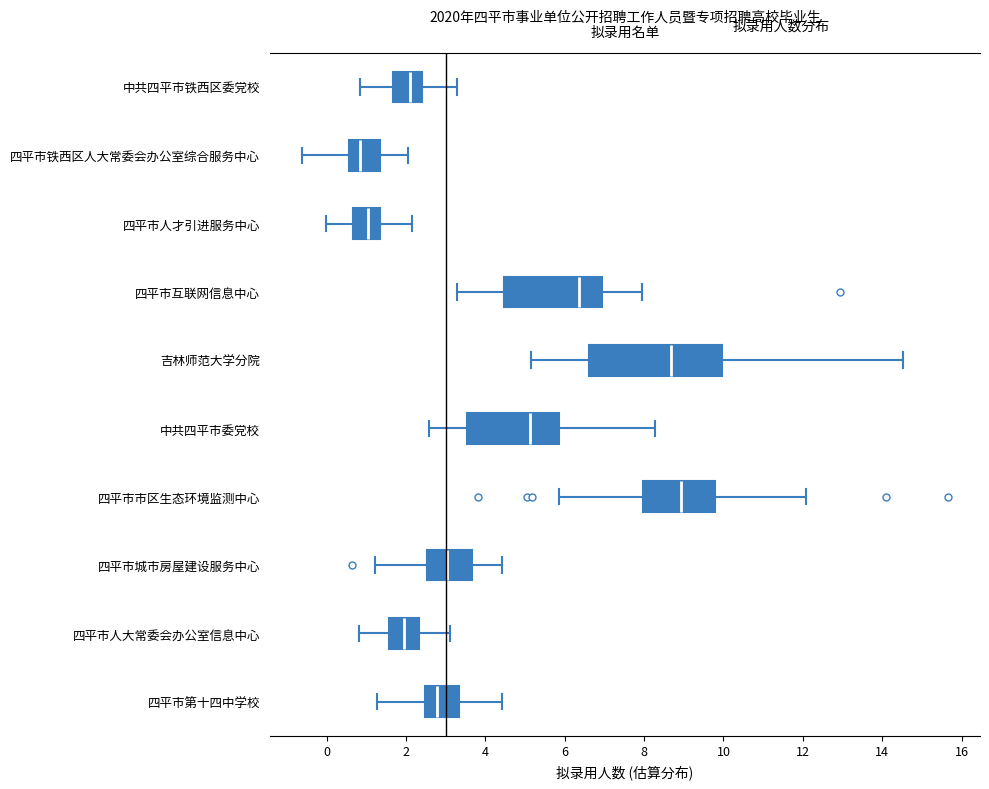

Which box has the furthest to the right median line?

四平市市区生态环境监测中心